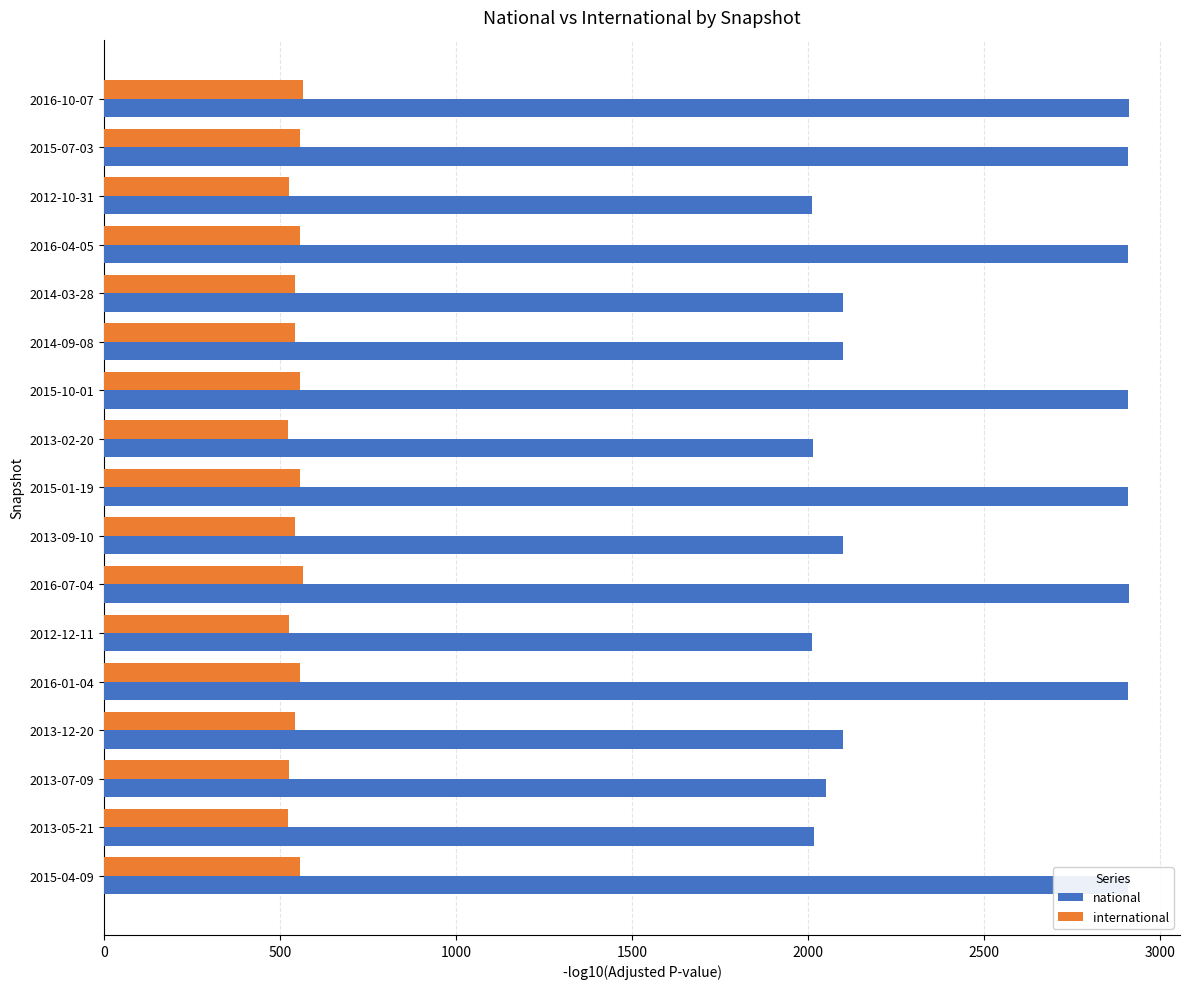

Between 2016-04-05 and 2013-09-10, which series saw the biggest shift?

national